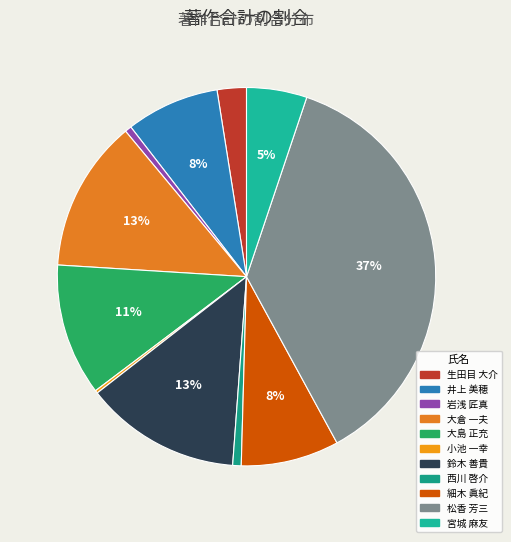

Which category has the biggest portion of the pie?

松香 芳三